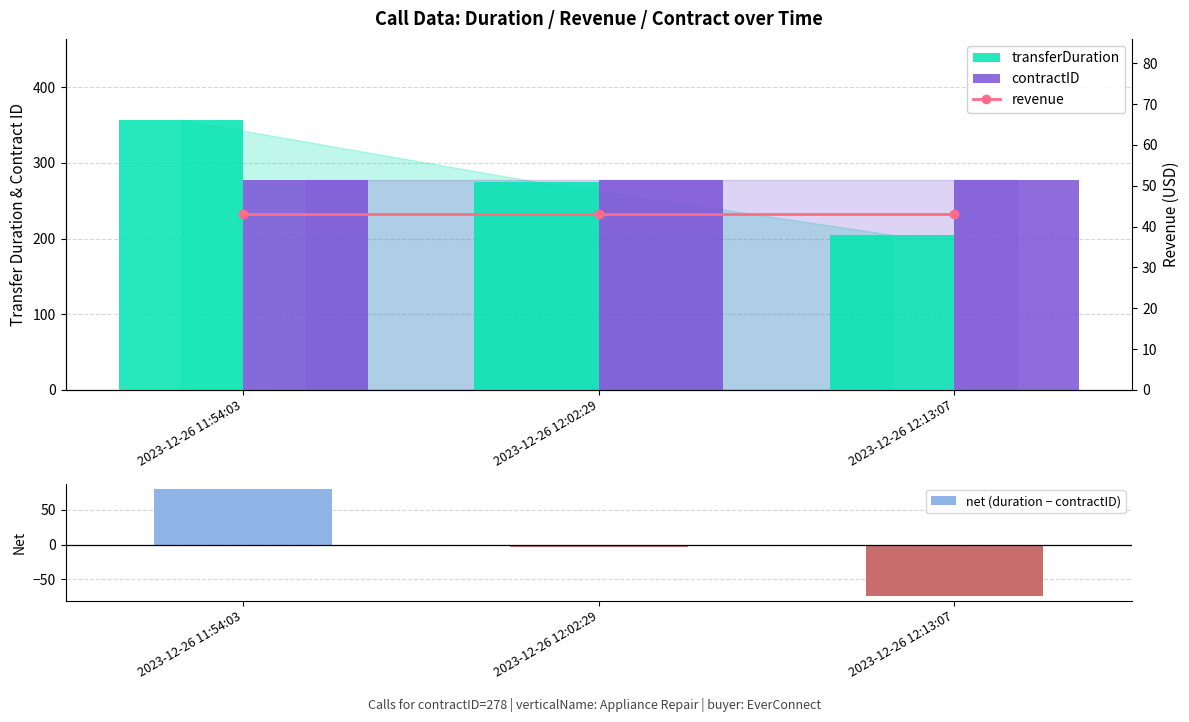

Which has a higher value, 2023-12-26 12:02:29 or 2023-12-26 11:54:03?

2023-12-26 11:54:03